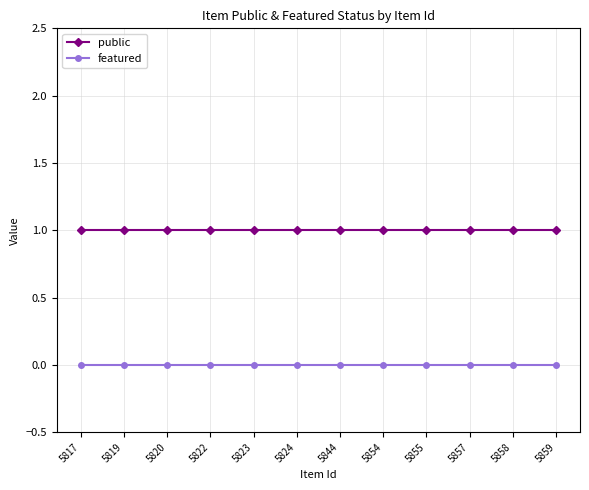

True or false: public and featured intersect in this chart.

False